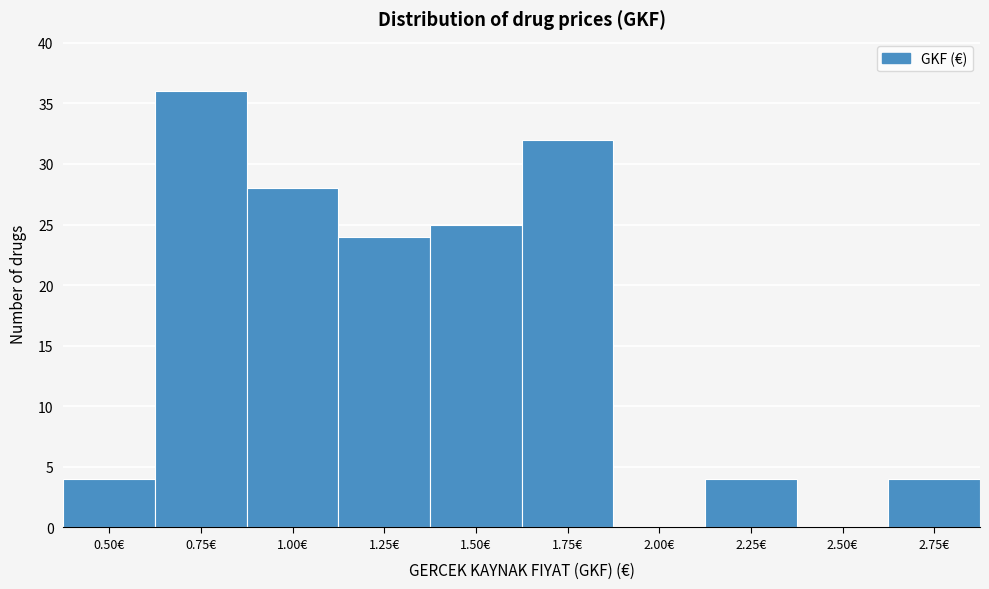

Reading left to right, extract all data points from this chart.

0.50€=4	0.75€=36	1.00€=28	1.25€=24	1.50€=25	1.75€=32	2.00€=0	2.25€=4	2.50€=0	2.75€=4